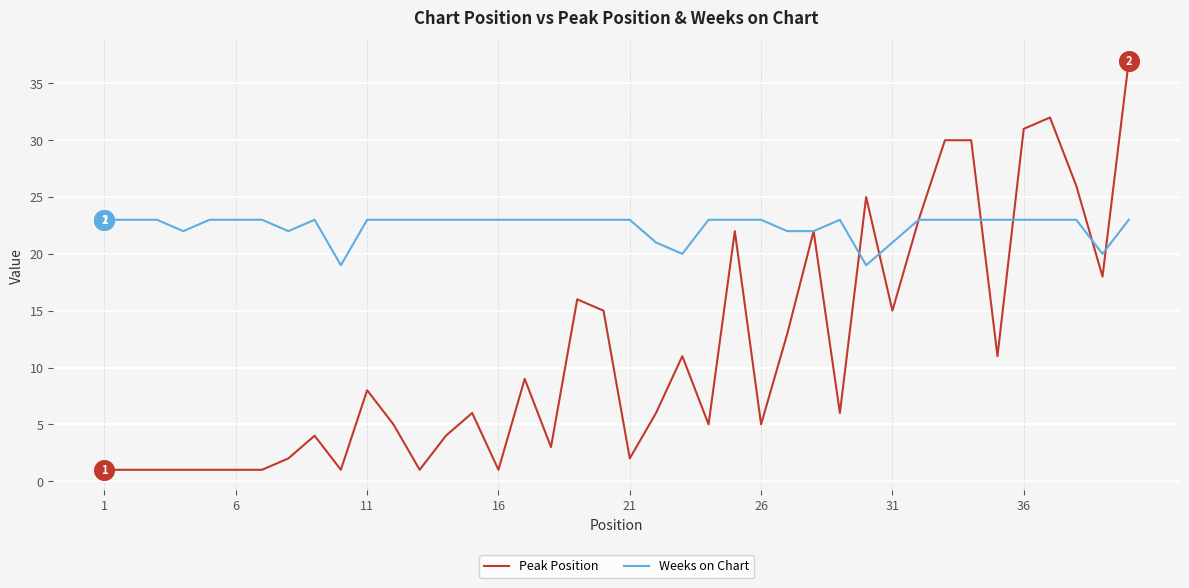

At how many categories does at least one series exceed 8?

40